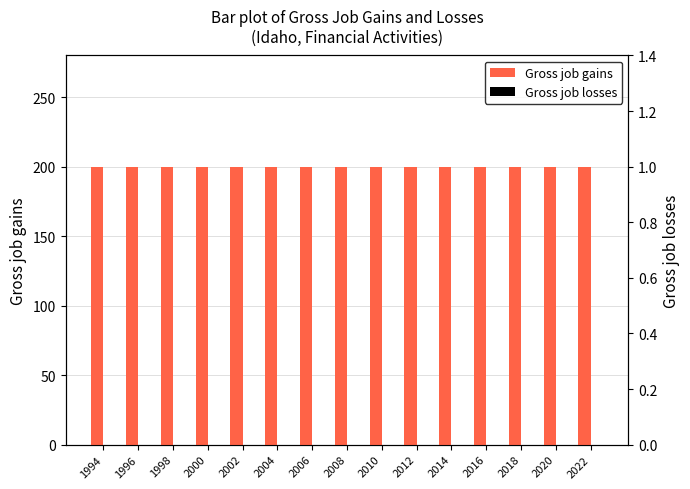

Rank the categories by Gross job losses value from highest to lowest.

1994, 1996, 1998, 2000, 2002, 2004, 2006, 2008, 2010, 2012, 2014, 2016, 2018, 2020, 2022